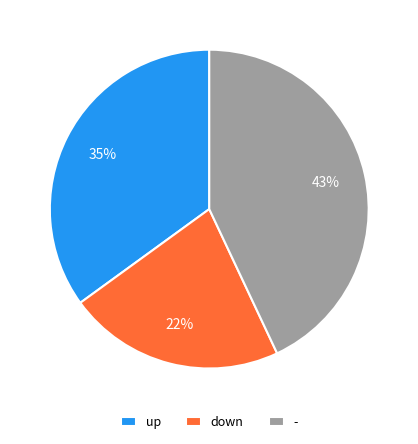

To the nearest percent, what is the average slice percentage?

33%